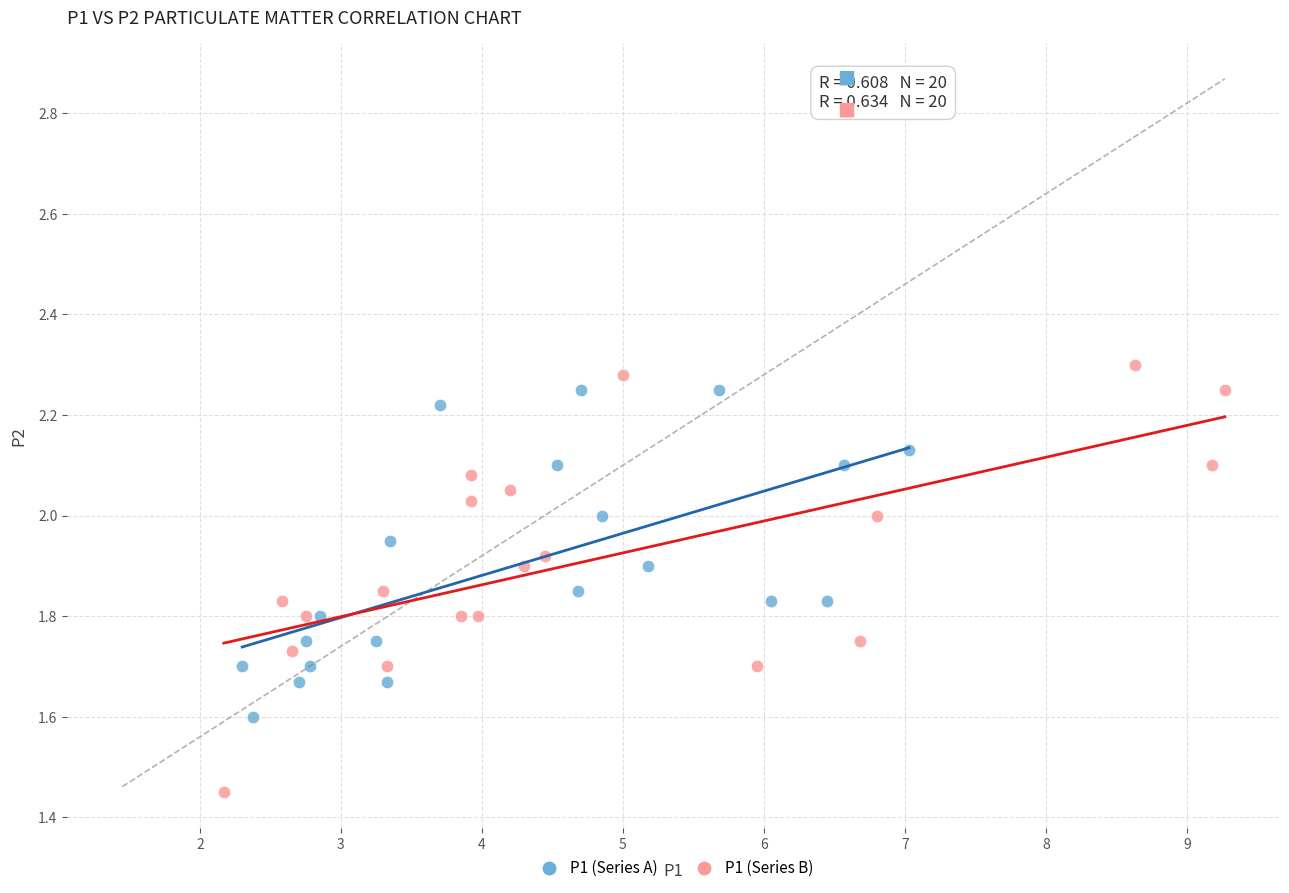

Which series reaches the minimum Y coordinate?

P1 (Series B)